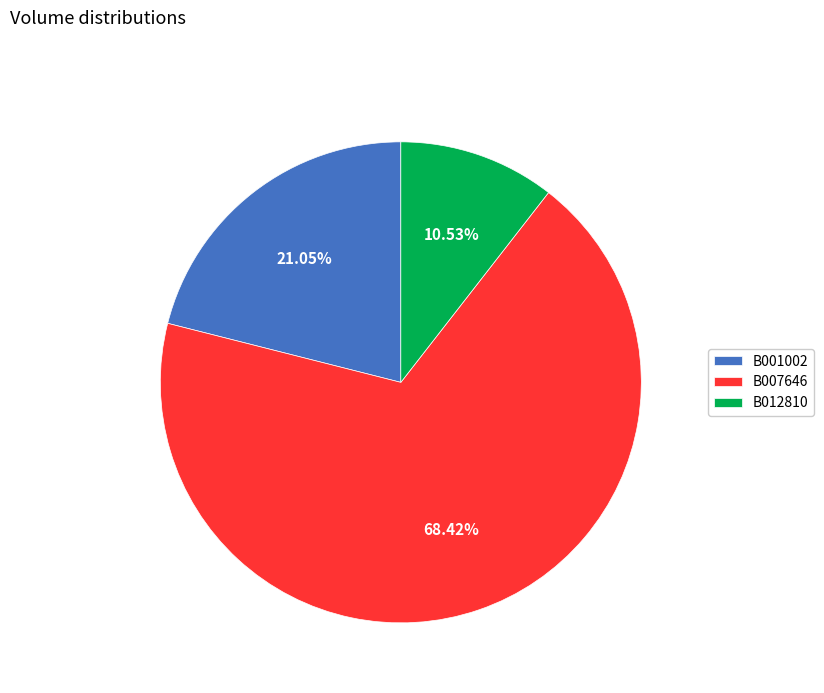

What percentage is the B001002 slice, to the nearest percent?

21%